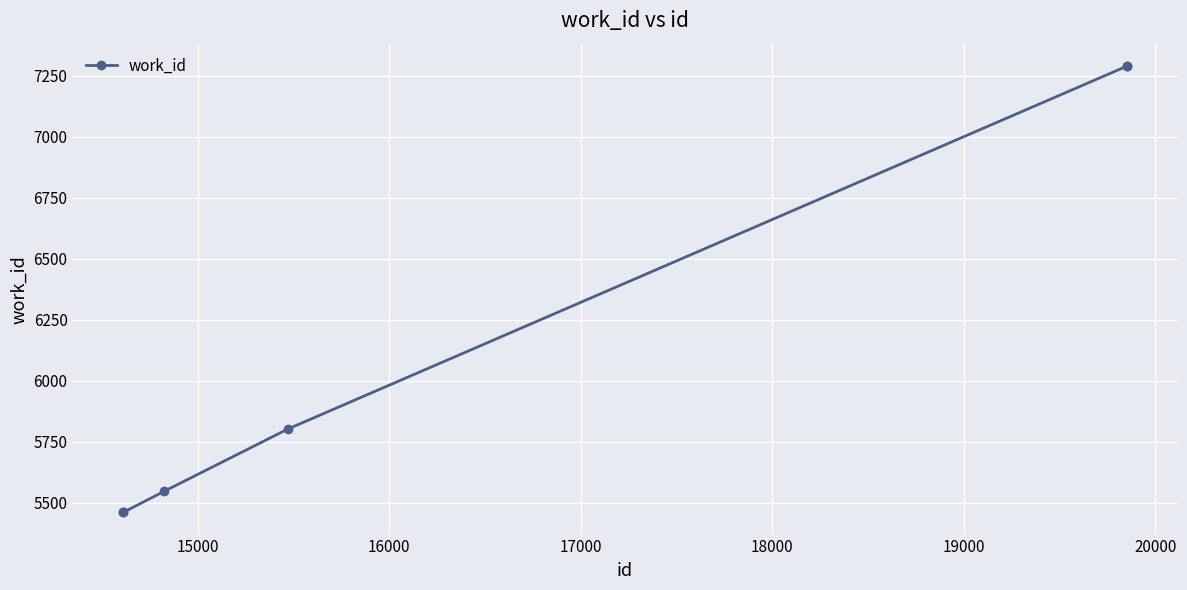

What is the smallest value displayed?

5462